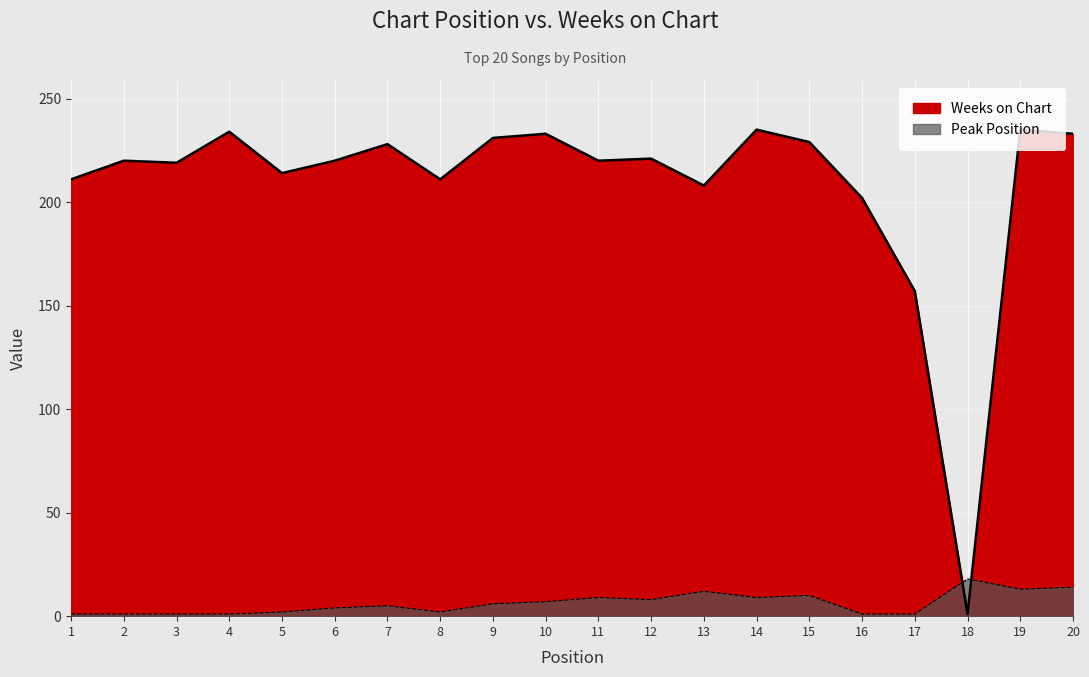

How many data points in Peak Position are less than 6?

10